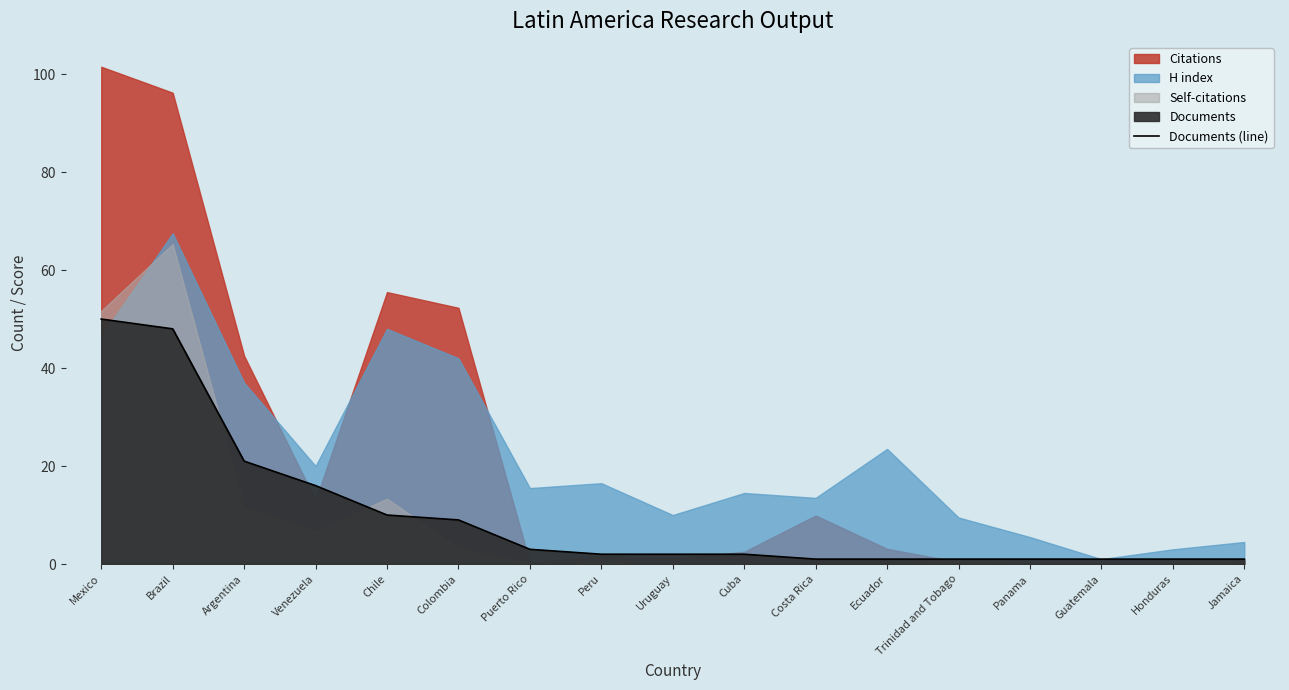

List the labels in order of value, smallest first.

Costa Rica, Ecuador, Trinidad and Tobago, Panama, Guatemala, Honduras, Jamaica, Peru, Uruguay, Cuba, Puerto Rico, Colombia, Chile, Venezuela, Argentina, Brazil, Mexico